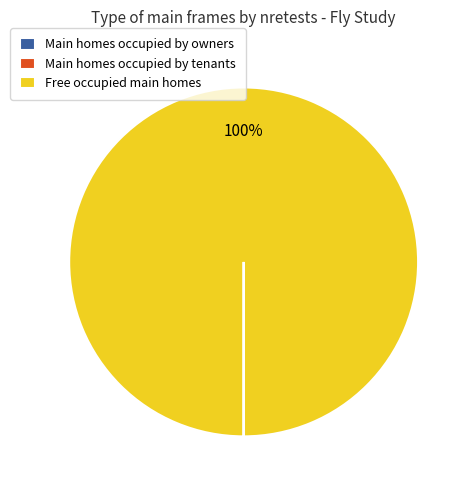

Which slice is the largest?

Free occupied main homes